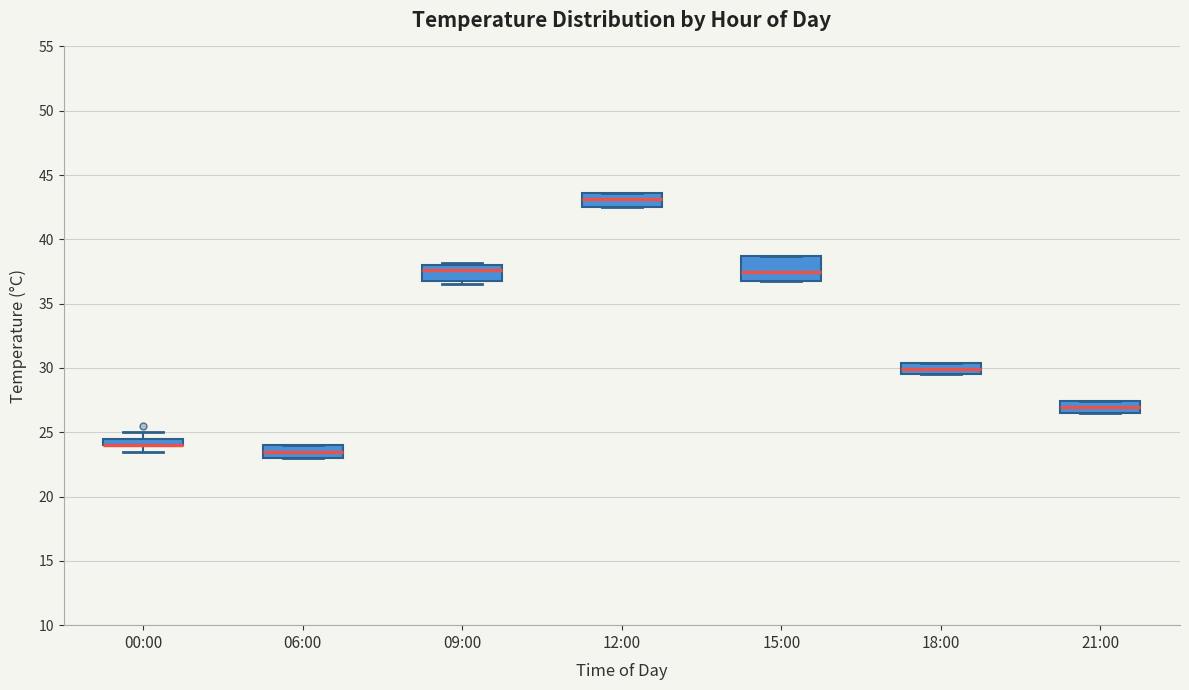

Comparing the boxes themselves (not the whiskers), which one is the tallest?

15:00